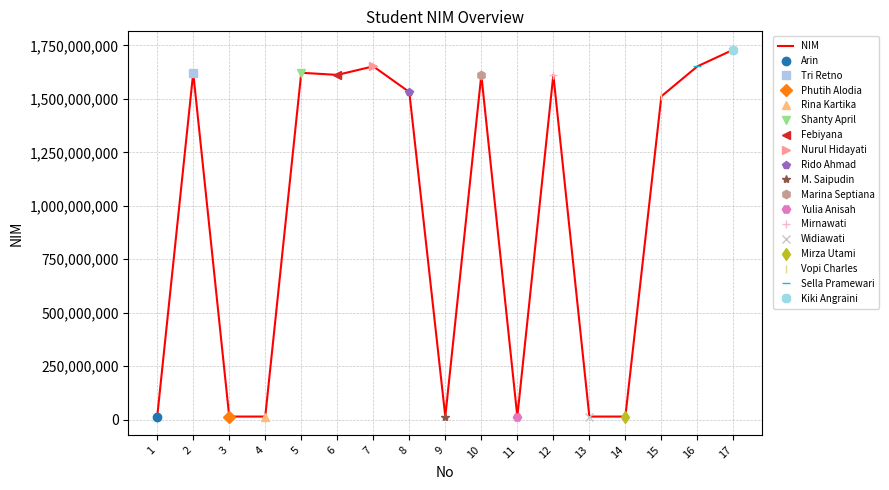

At which label does the data first exceed 1532210129?

2